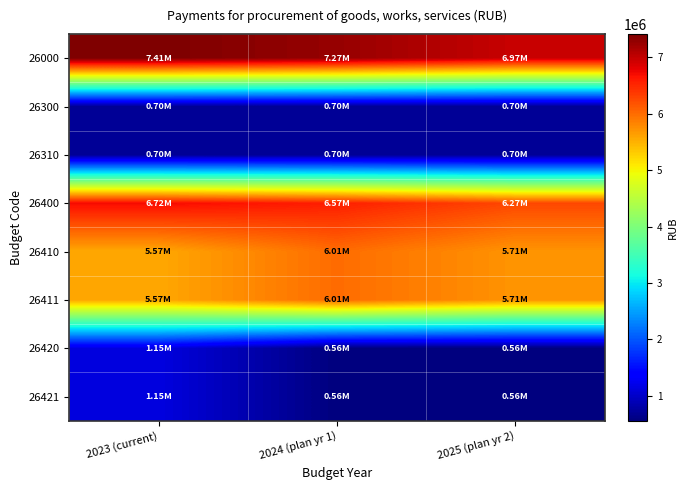

At which category is the sum across all series the highest?

2023 (current)